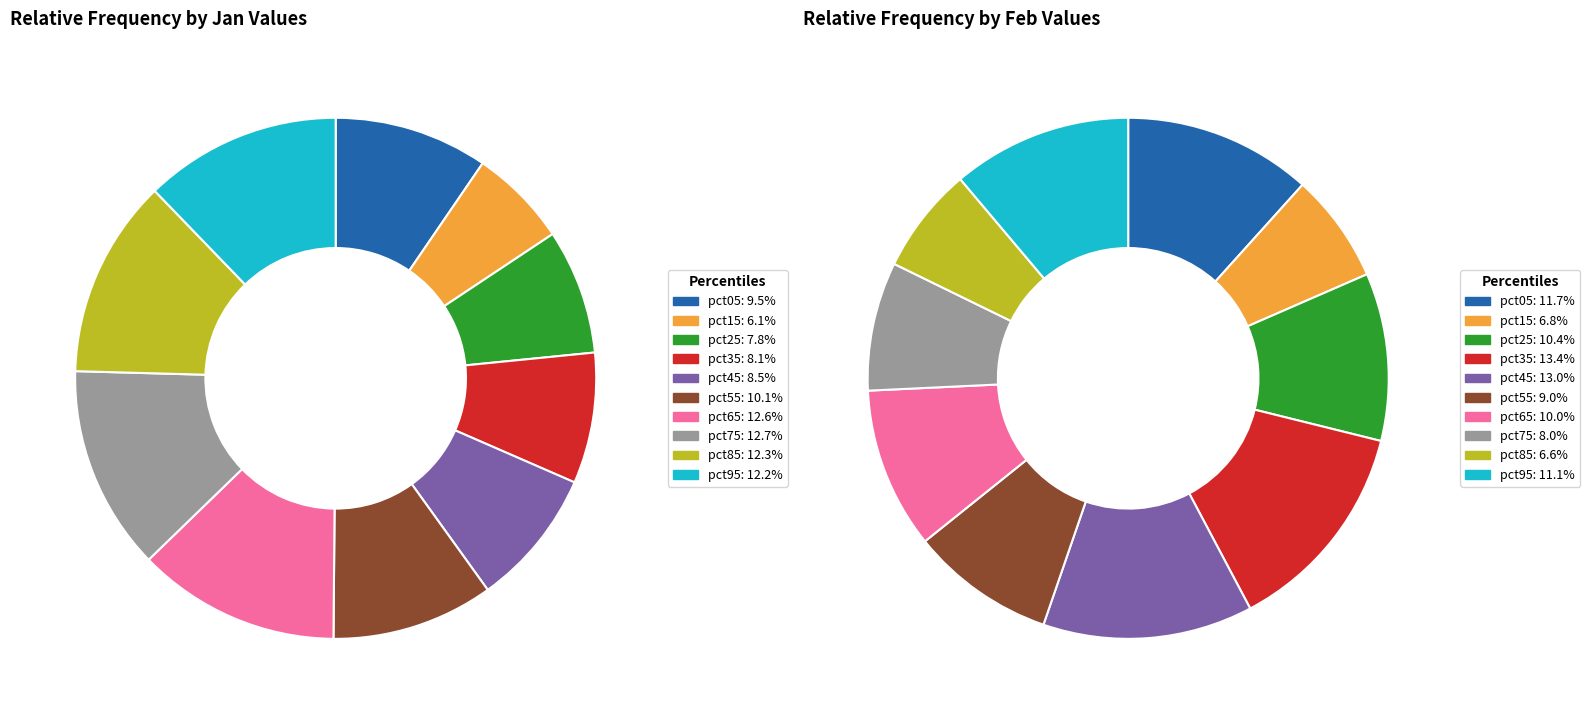

Is there any slice that represents more than half of the pie?

No